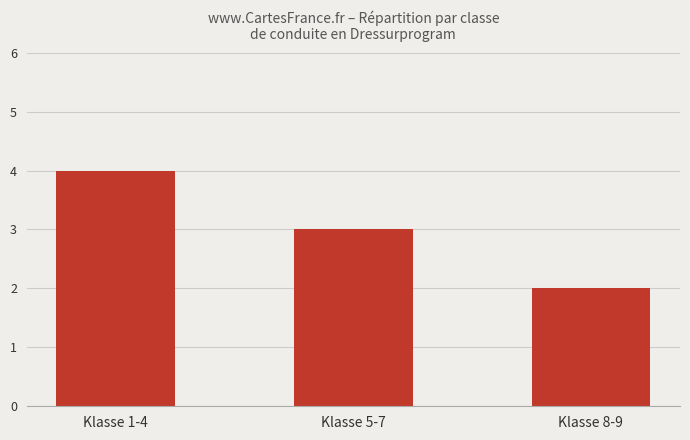

What is the difference between the maximum and minimum values?

2